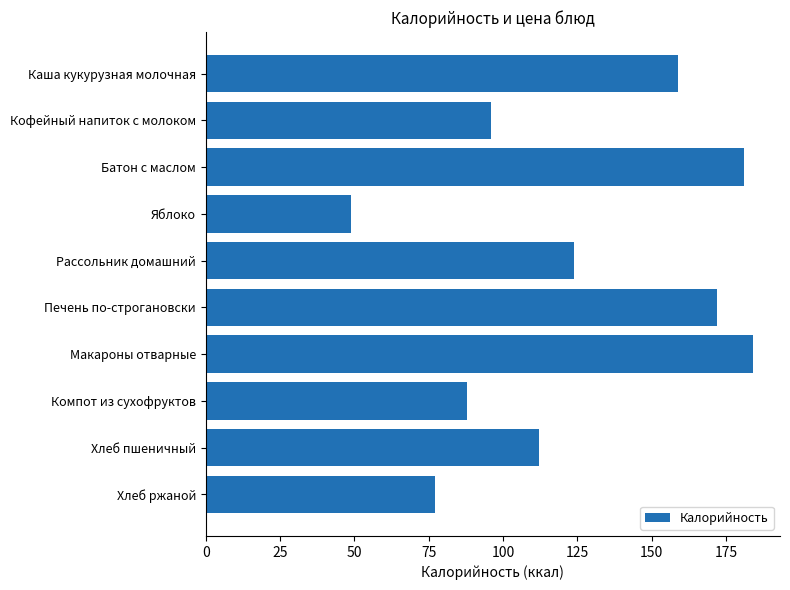

Which has a higher value, Макароны отварные or Рассольник домашний?

Макароны отварные